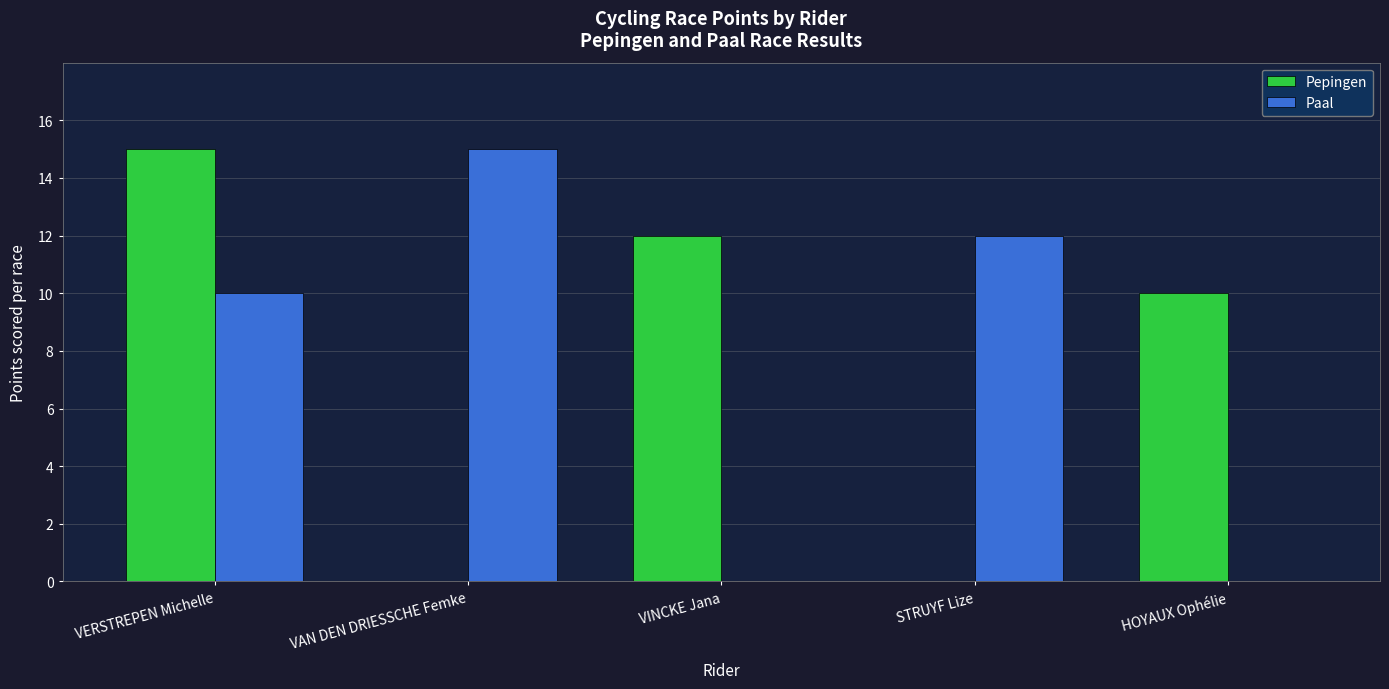

What is the highest value of the Paal series?

15